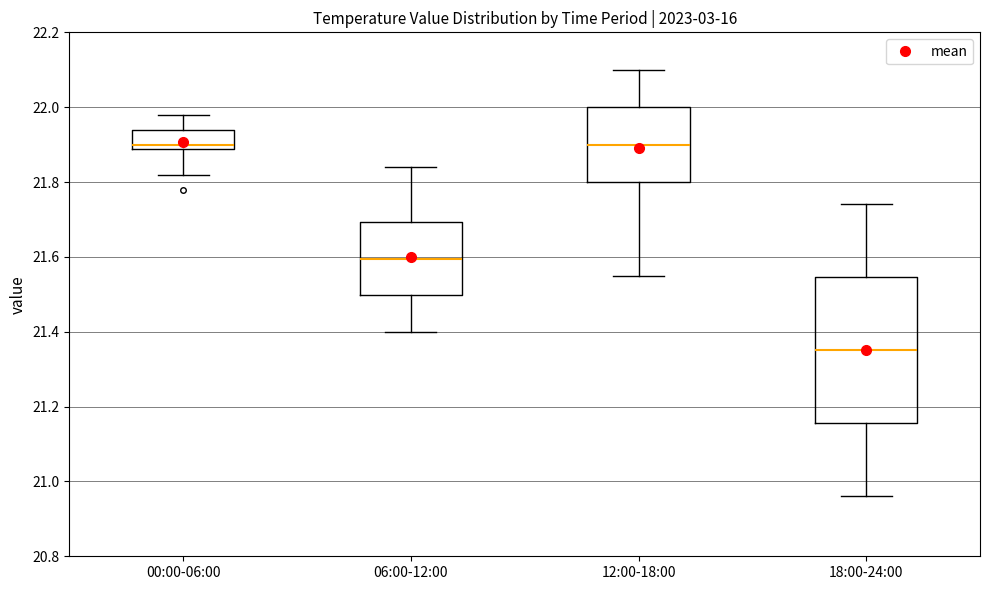

Reading left to right, transcribe this box plot: for each box, give where its median line is, the range the box spans, and where its two whiskers end, as read against the y-axis. The values are not printed on the chart, so give them approximately, as read against the axis.

00:00-06:00: median 21.90, box 21.88 to 21.94, whiskers 21.82 to 21.98
06:00-12:00: median 21.60, box 21.50 to 21.70, whiskers 21.40 to 21.84
12:00-18:00: median 21.90, box 21.80 to 22.00, whiskers 21.56 to 22.10
18:00-24:00: median 21.36, box 21.16 to 21.54, whiskers 20.96 to 21.74